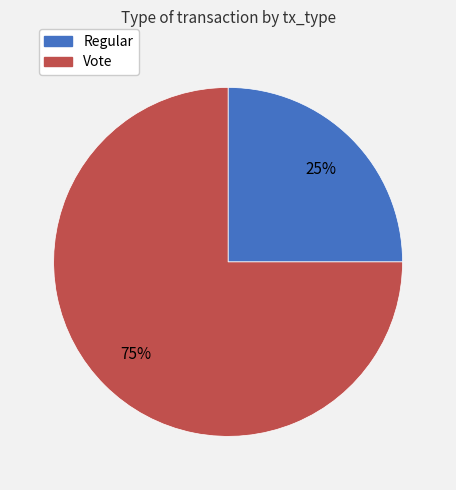

To the nearest percent, what is the average slice percentage?

50%